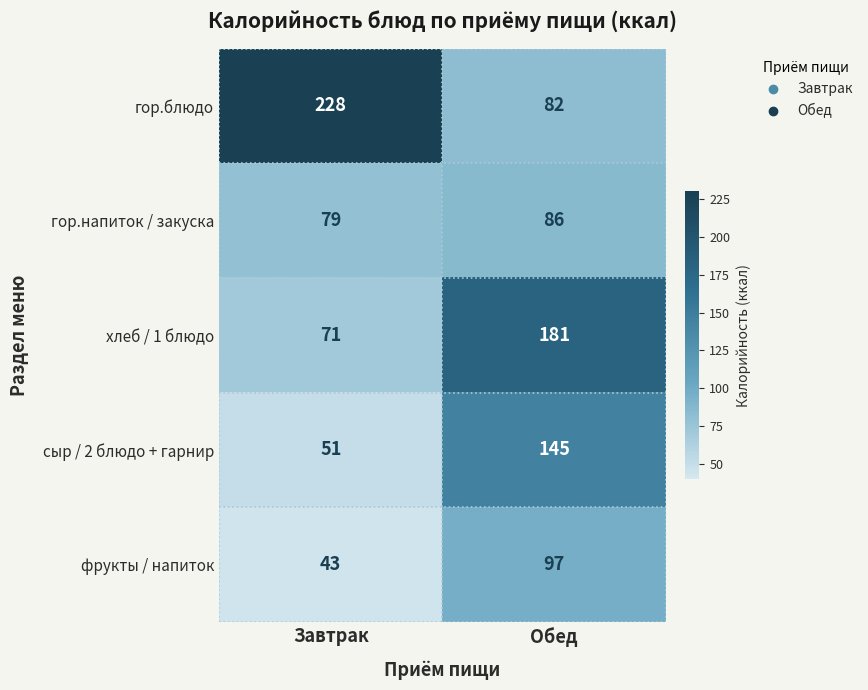

The фрукты / напиток series shows 24 at Завтрак. True or false?

False